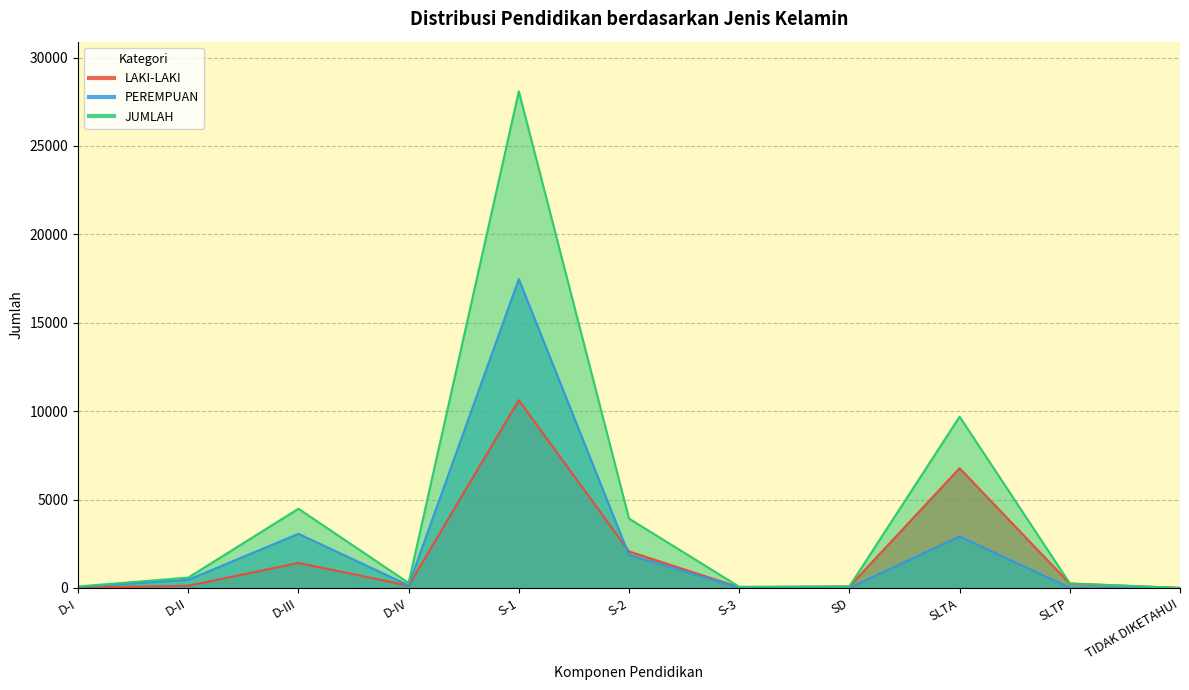

Count the number of data series in this chart.

3